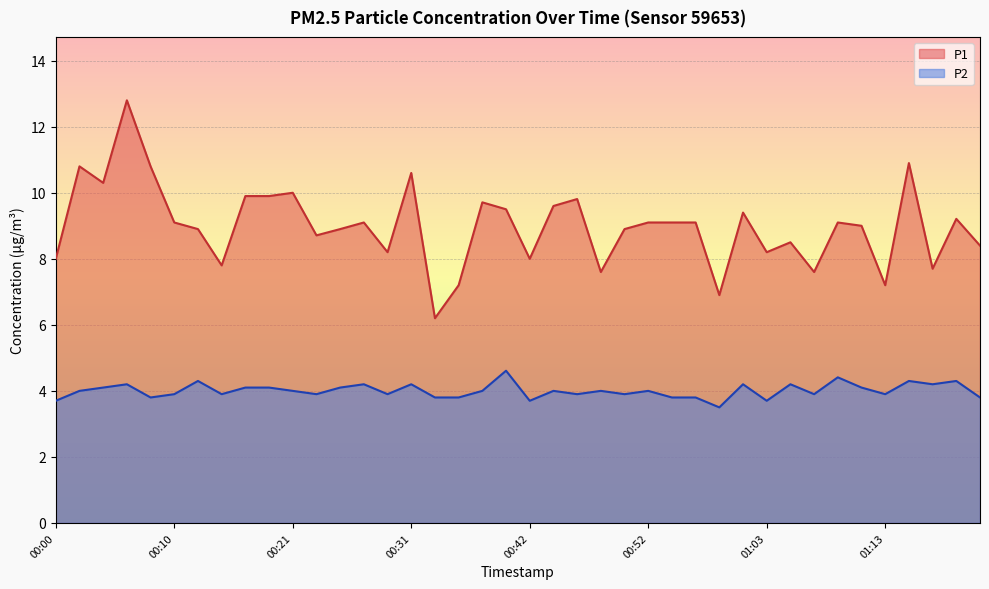

Is it true that P1 equals 7.6 at 00:48?

True